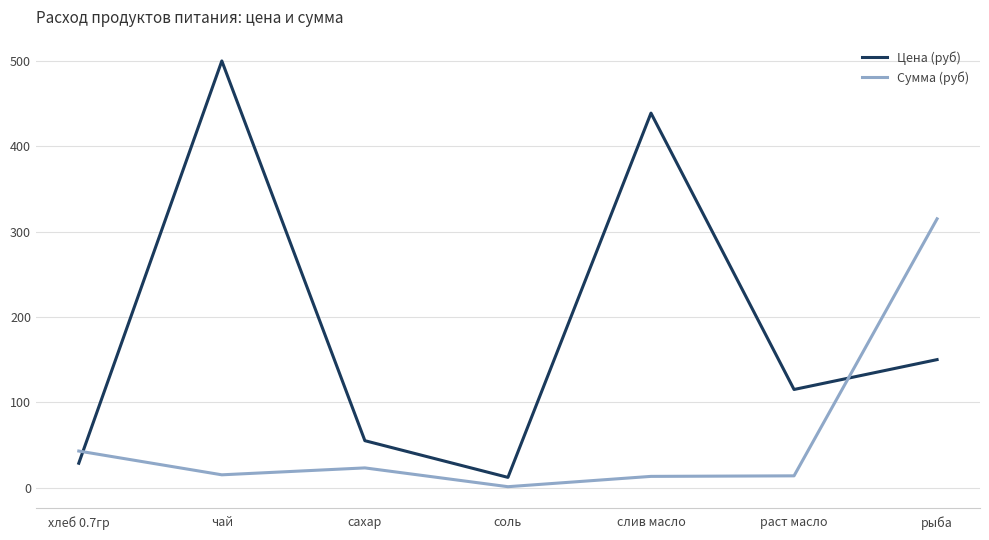

Which series ends up on top after the final intersection of Цена (руб) and Сумма (руб)?

Сумма (руб)